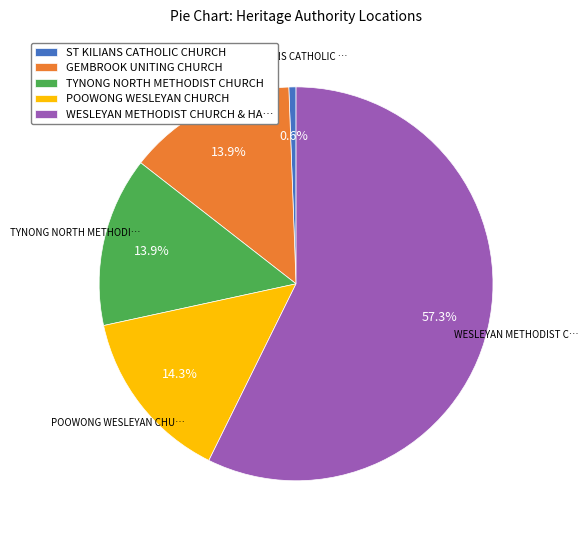

Which category has the biggest portion of the pie?

WESLEYAN METHODIST CHURCH & HA…